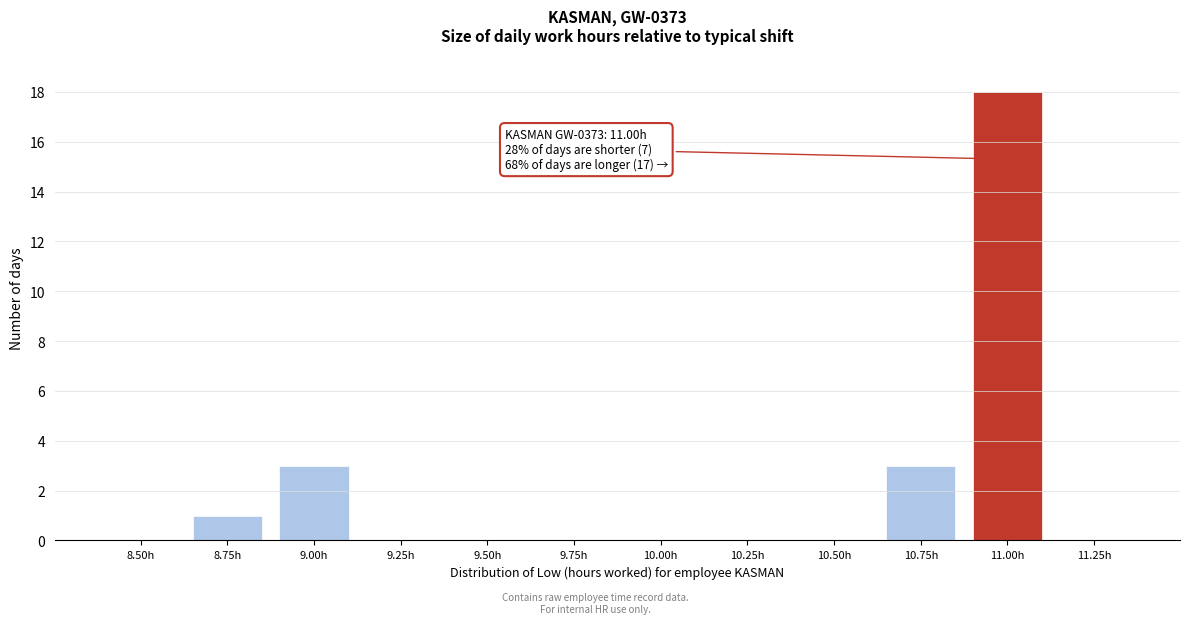

Reading left to right, list all the values displayed in this chart.

8.50h=0	8.75h=1	9.00h=3	9.25h=0	9.50h=0	9.75h=0	10.00h=0	10.25h=0	10.50h=0	10.75h=3	11.00h=18	11.25h=0